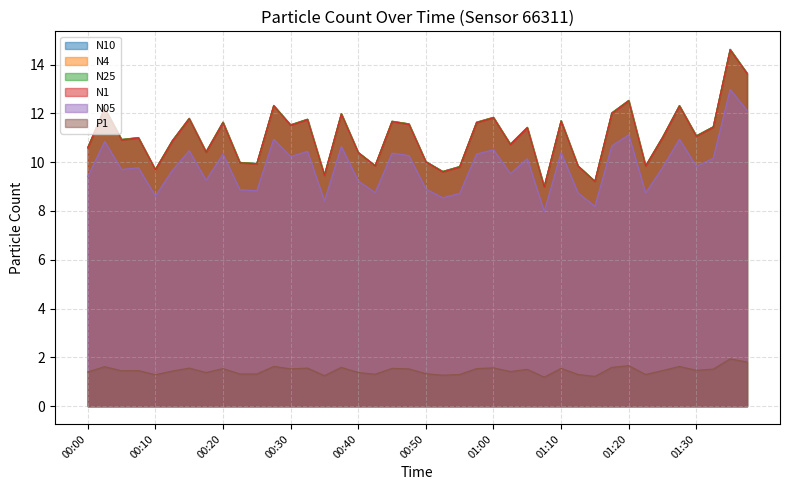

What are all the series names shown in the legend?

N10, N4, N25, N1, N05, P1